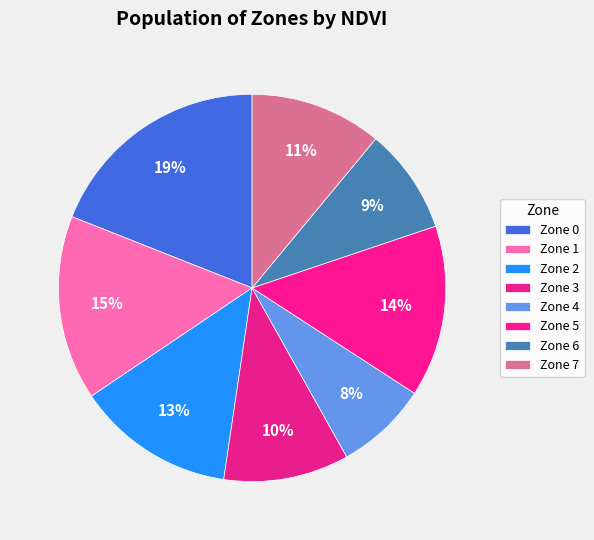

Is it true that Zone 1 is 15% of the pie?

True